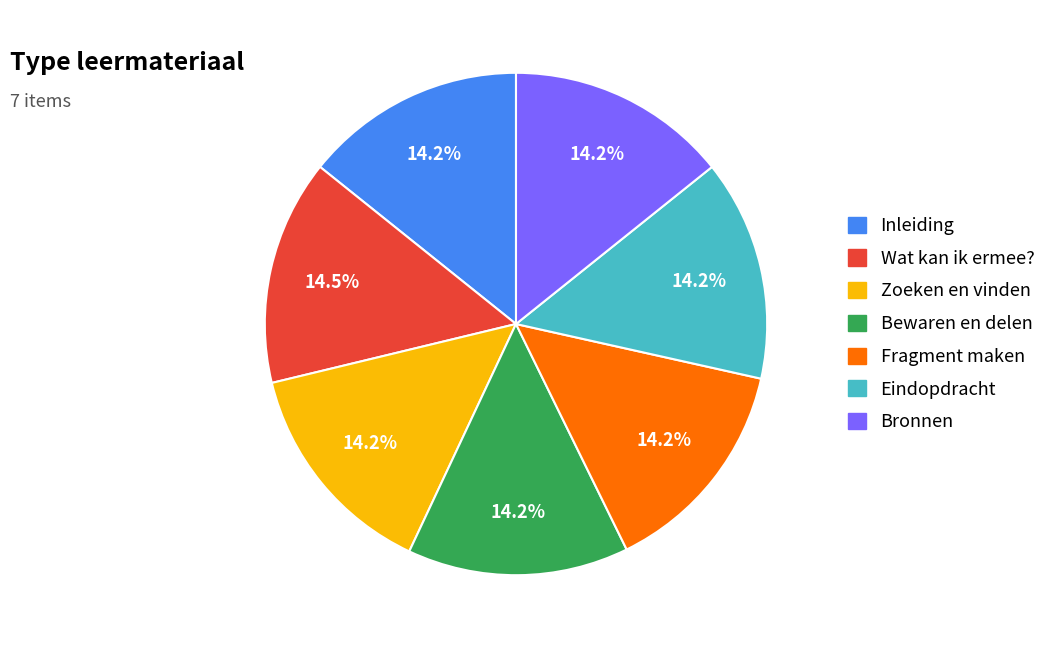

Do Inleiding and Zoeken en vinden together represent more than half of the pie?

No